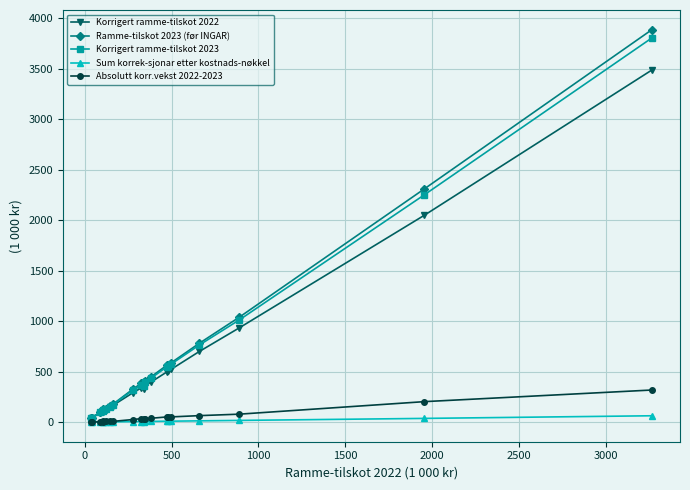

True or false: Korrigert ramme-tilskot 2022 has more than 0 interior local peaks.

True